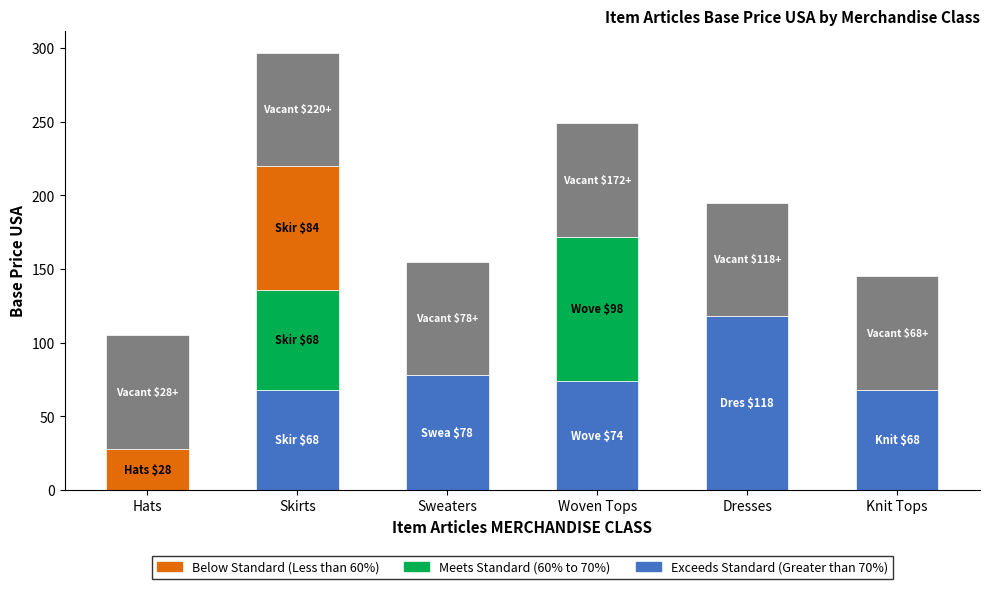

At which category is the sum across all series the highest?

Skirts